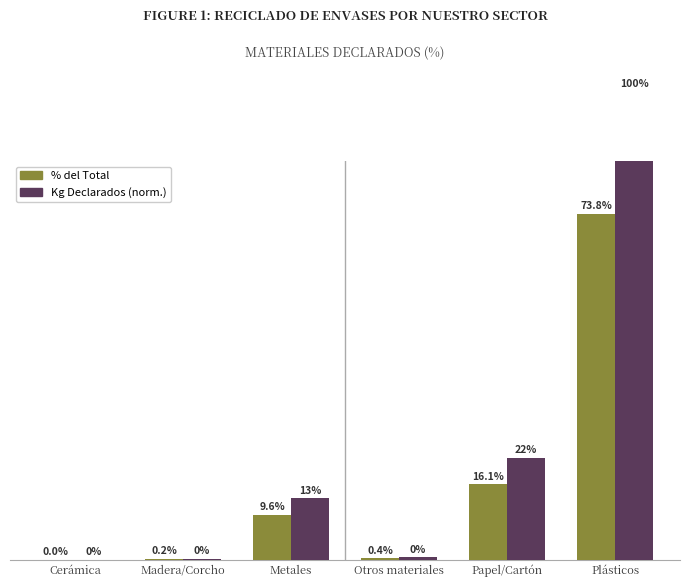

The value of % del Total at Plásticos is 0.7. True or false?

True